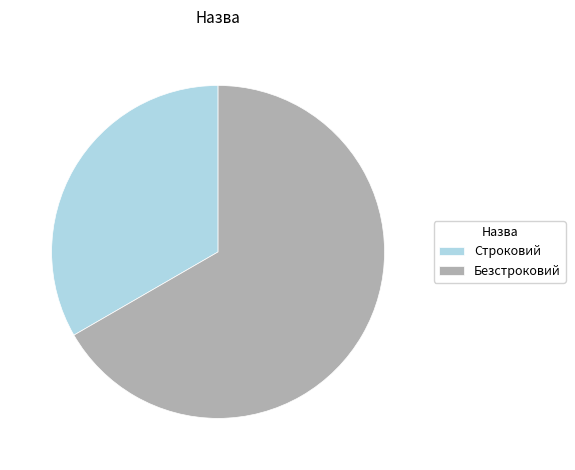

Combined, do Безстроковий and Строковий account for over 50%?

Yes